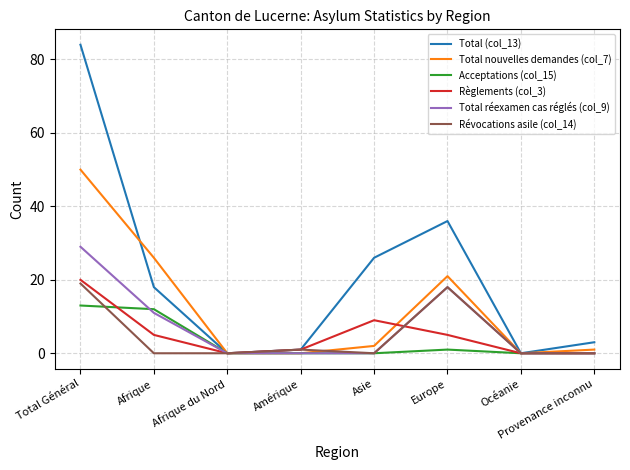

Between Afrique and Afrique du Nord, which series saw the biggest shift?

Total nouvelles demandes (col_7)